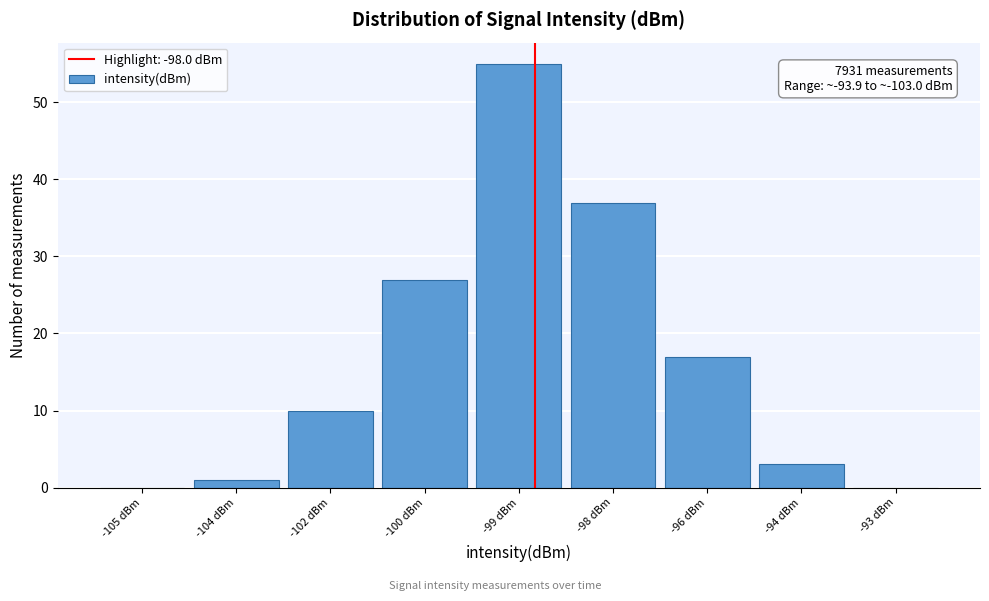

Reading left to right, transcribe all the data shown in this chart.

-105 dBm=0	-104 dBm=1	-102 dBm=10	-100 dBm=27	-99 dBm=55	-98 dBm=37	-96 dBm=17	-94 dBm=3	-93 dBm=0